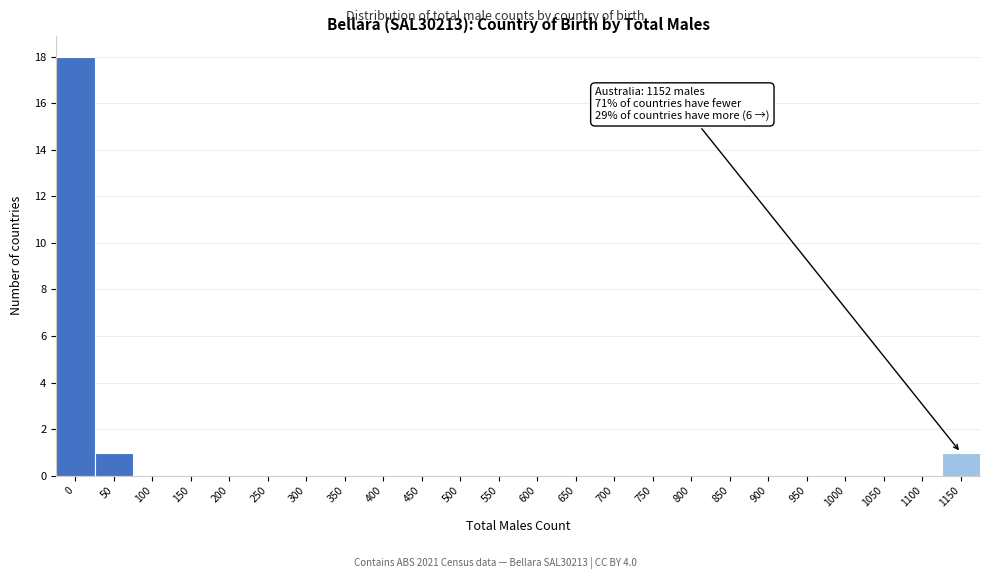

Reading left to right, list all the values displayed in this chart.

0=18	50=1	100=0	150=0	200=0	250=0	300=0	350=0	400=0	450=0	500=0	550=0	600=0	650=0	700=0	750=0	800=0	850=0	900=0	950=0	1000=0	1050=0	1100=0	1150=1